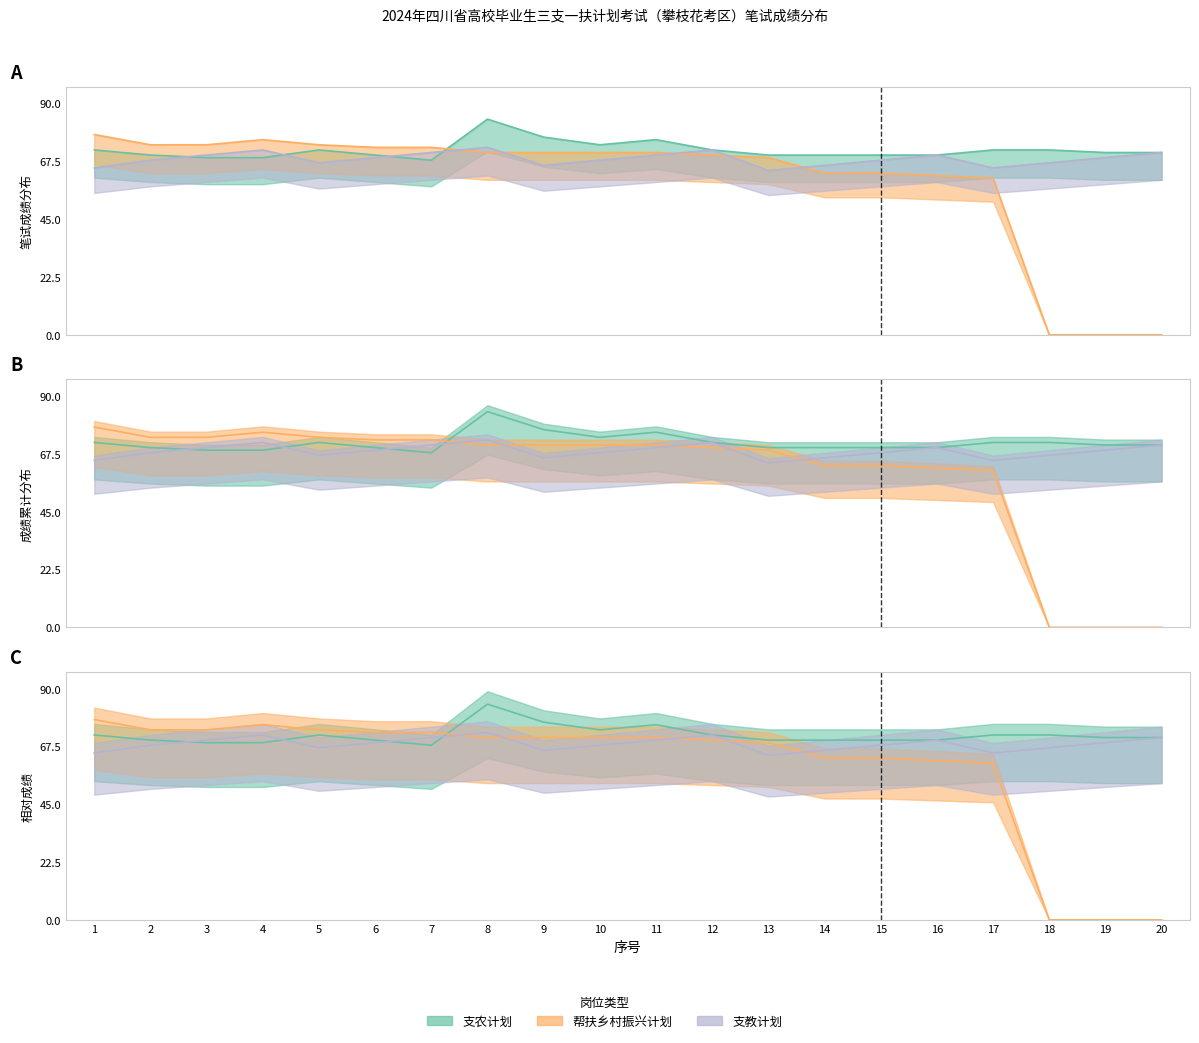

Between 11 and 12, which series saw the biggest shift?

支农计划